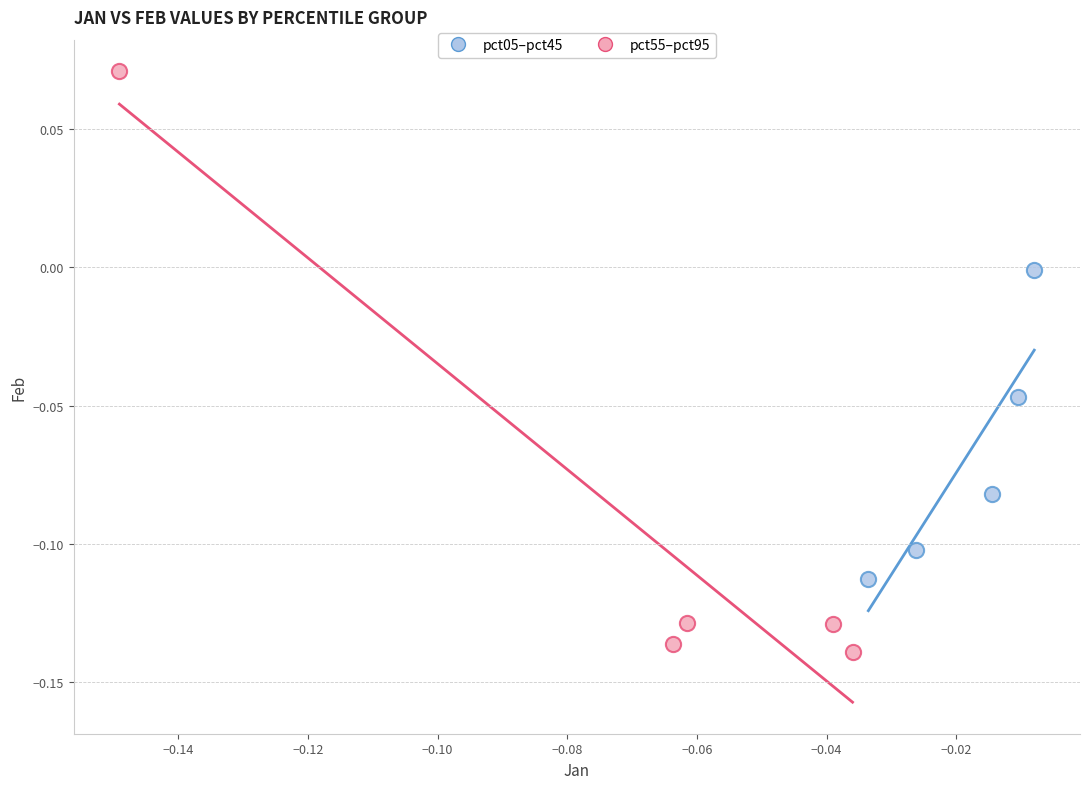

Which series contains the lowest Y value?

pct55–pct95